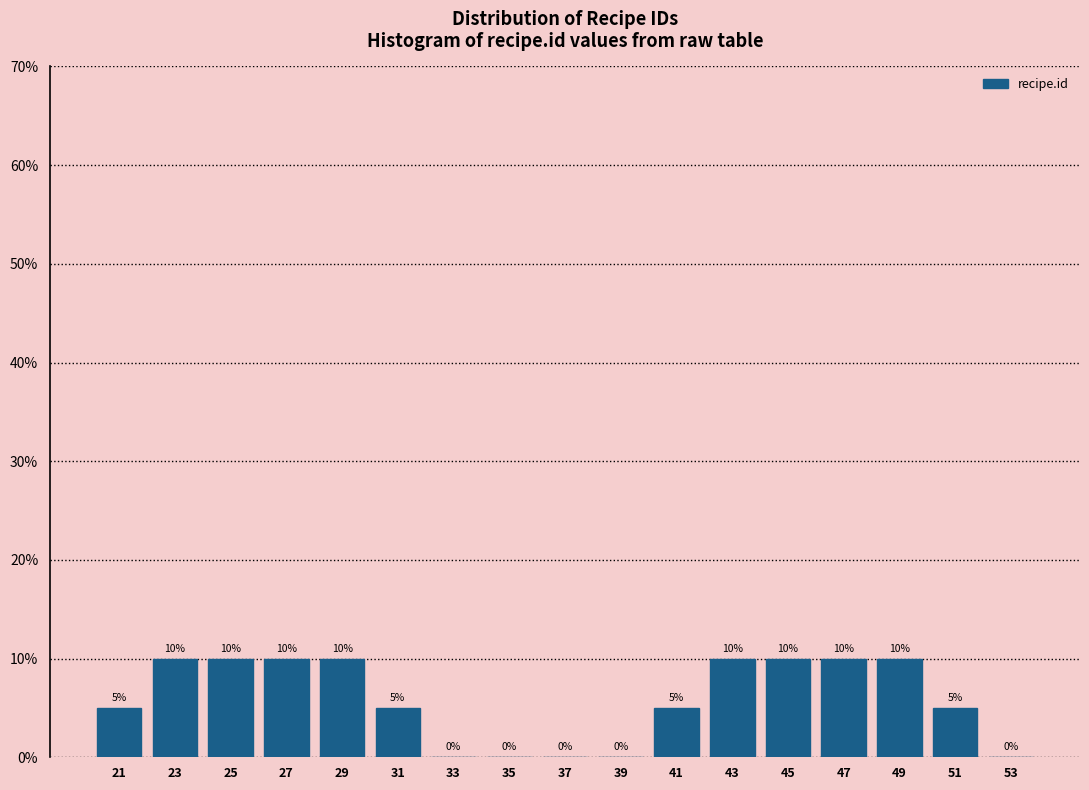

Reading left to right, list every bar in this chart as the range it spans on the x-axis followed by its height.

20 to 22: 5
22 to 24: 10
24 to 26: 10
26 to 28: 10
28 to 30: 10
30 to 32: 5
32 to 34: 0
34 to 36: 0
36 to 38: 0
38 to 40: 0
40 to 42: 5
42 to 44: 10
44 to 46: 10
46 to 48: 10
48 to 50: 10
50 to 52: 5
52 to 54: 0